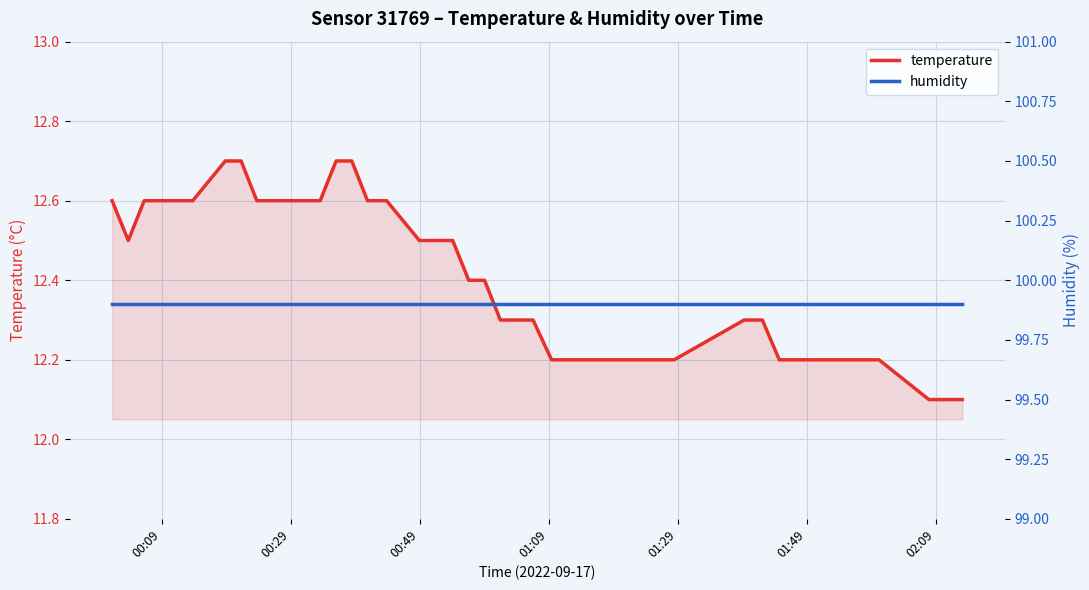

What is the maximum value for temperature?

12.7